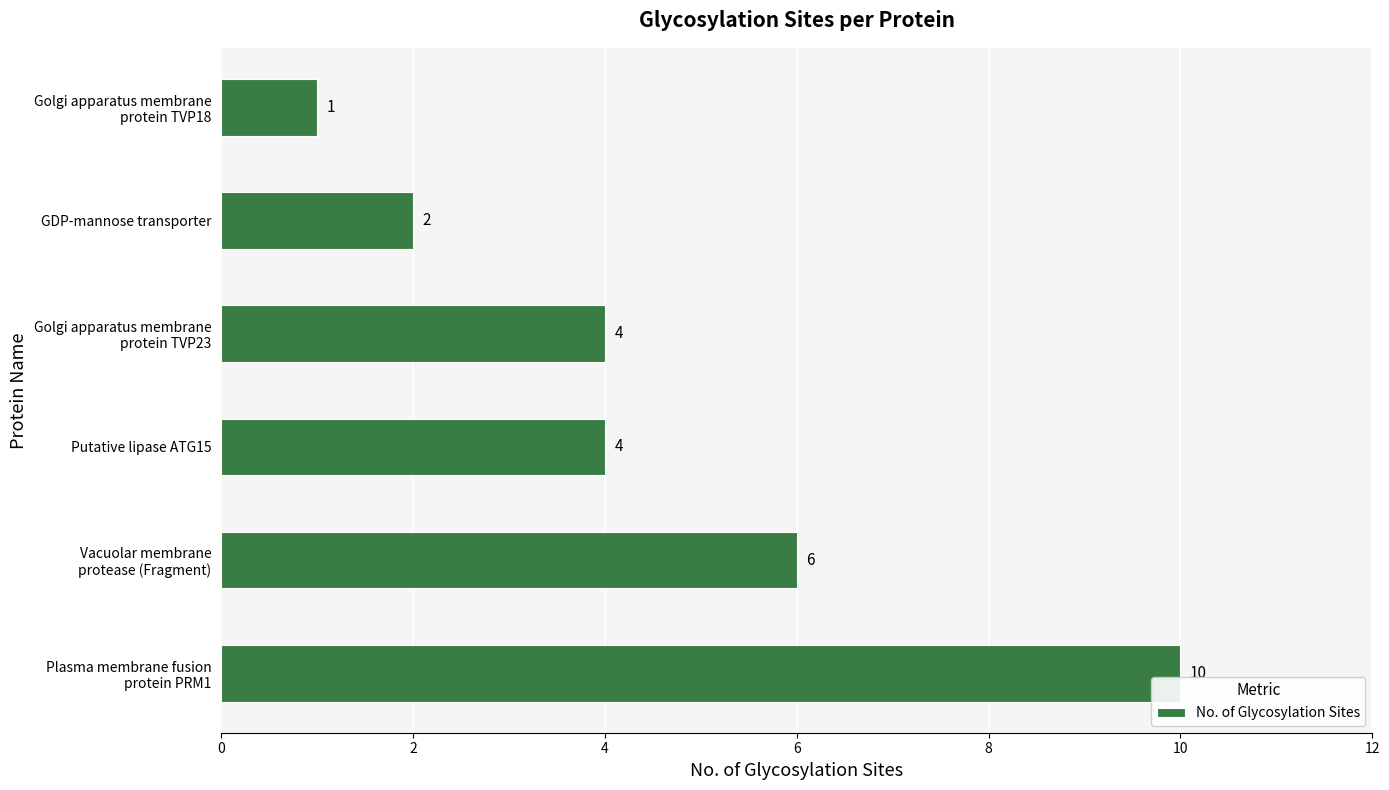

What is the sum of all values?

27